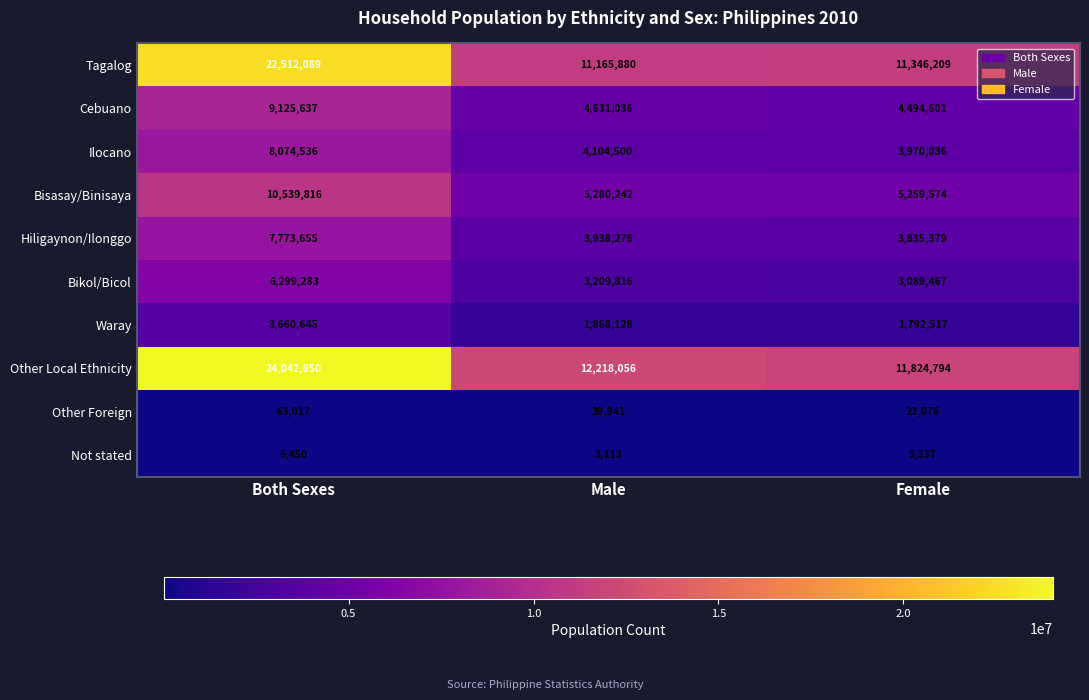

What is the maximum value shown in the chart?

24042850